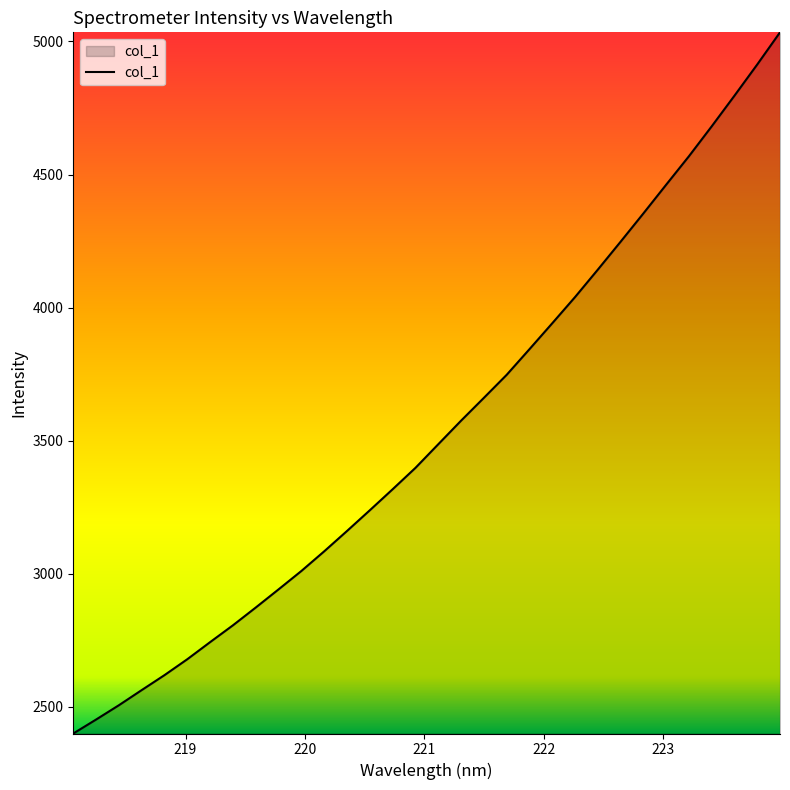

What is the smallest value displayed?

2399.0